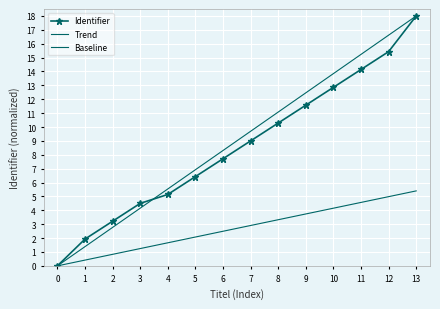

What value does the Identifier series have at 1?

1.9